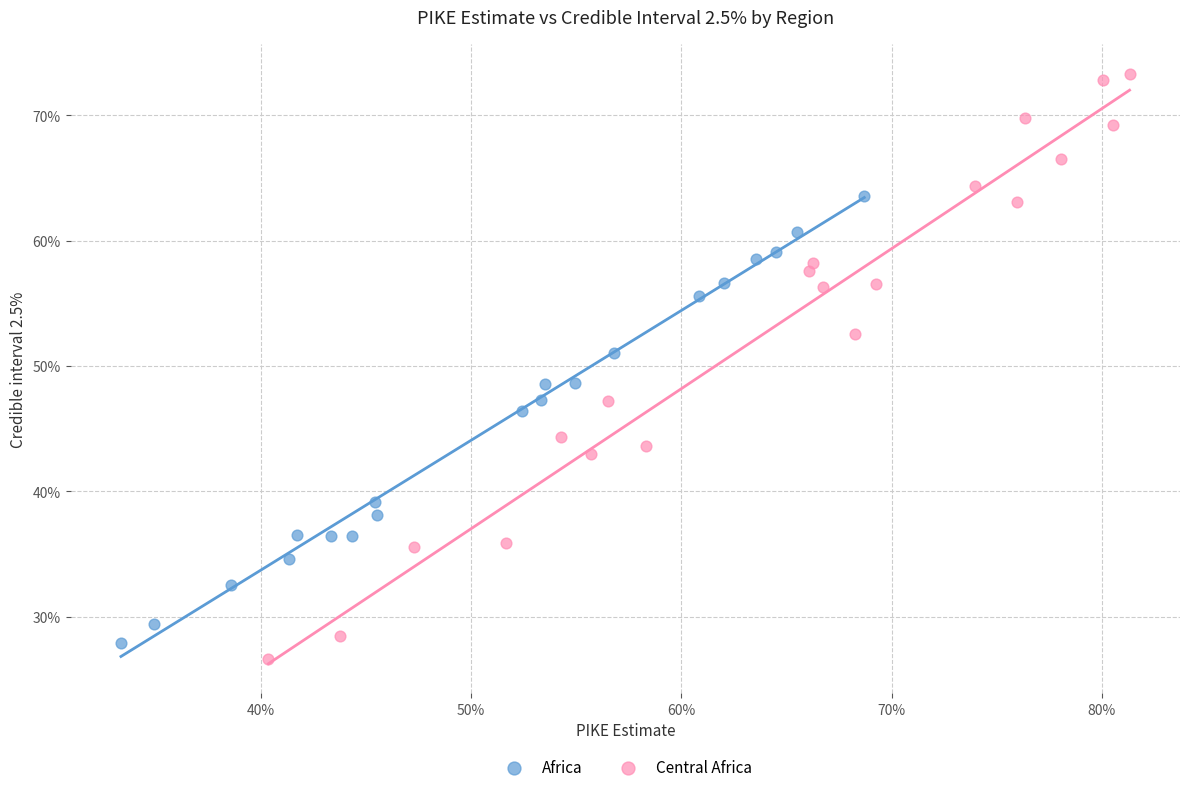

What are all the series names shown in the legend?

Africa, Central Africa